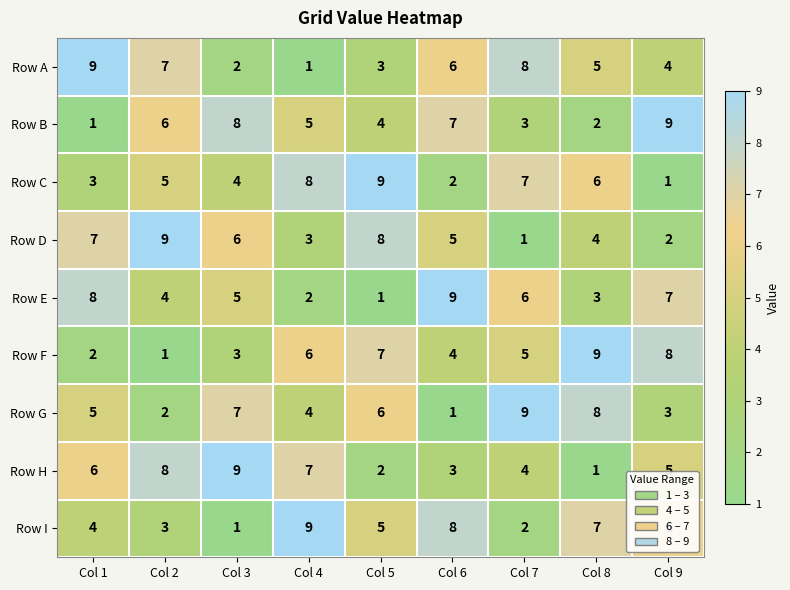

The value of Row H at Col 9 is 8. True or false?

False